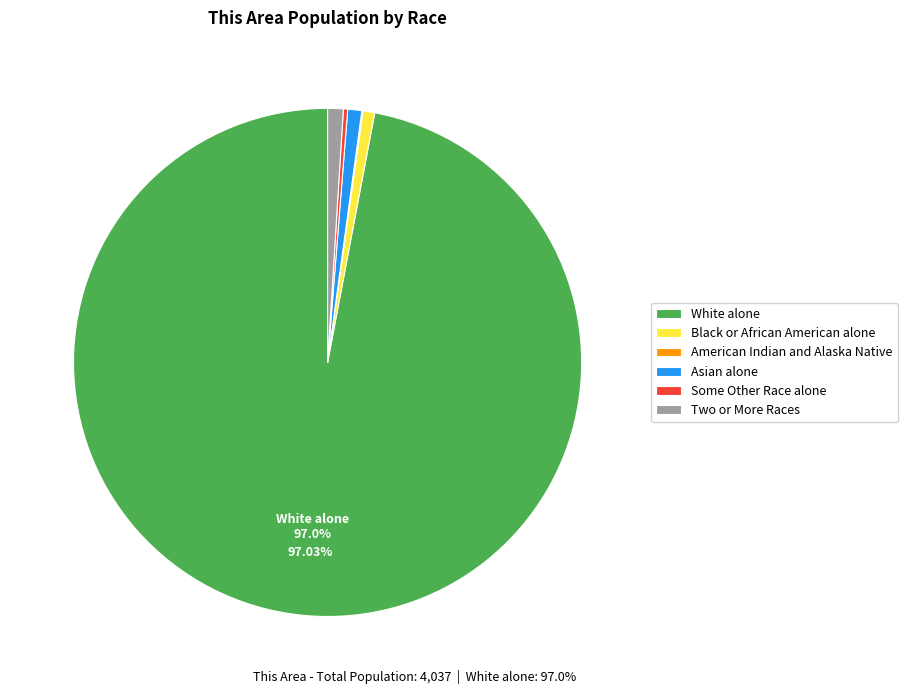

Which slice is the largest?

White alone